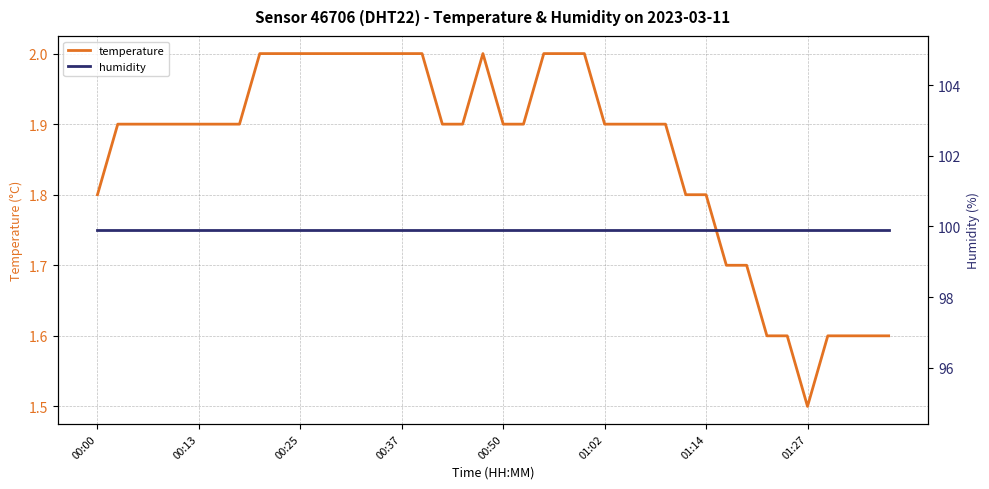

What is the value of the temperature point at the 22nd from the left?

1.9